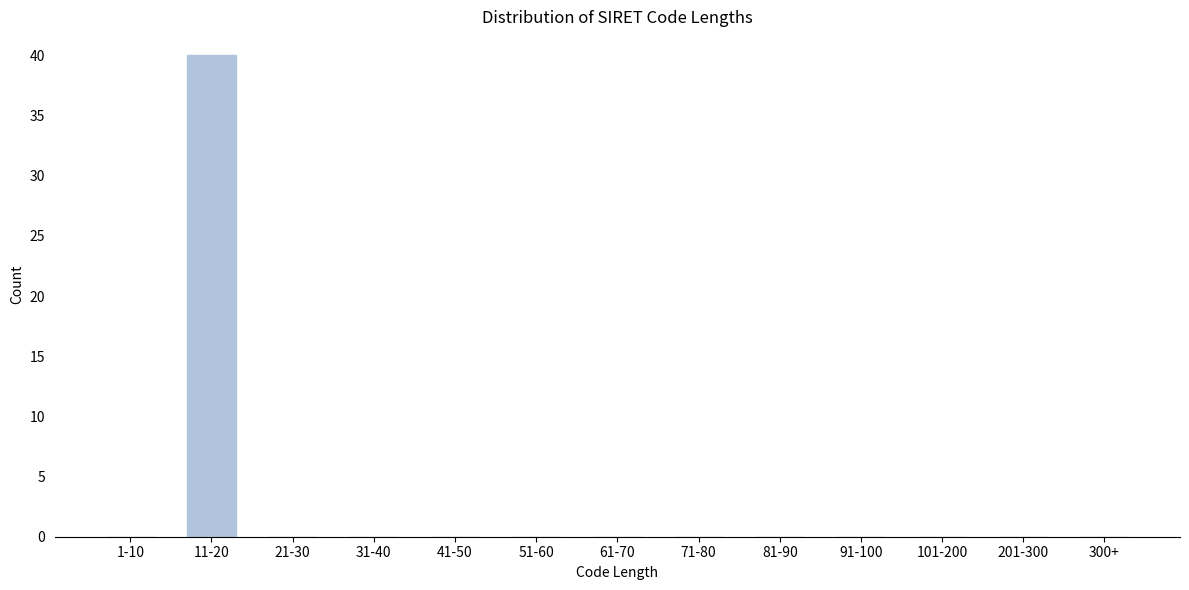

Reading left to right, extract all data points from this chart.

1-10=0	11-20=40	21-30=0	31-40=0	41-50=0	51-60=0	61-70=0	71-80=0	81-90=0	91-100=0	101-200=0	201-300=0	300+=0